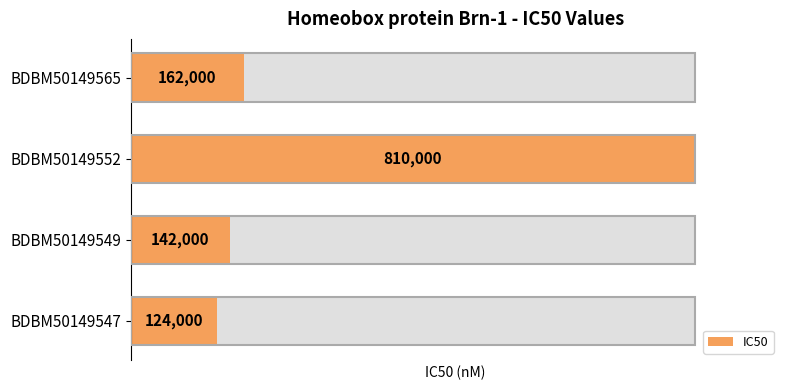

List the labels in order of value, largest first.

BDBM50149552, BDBM50149565, BDBM50149549, BDBM50149547